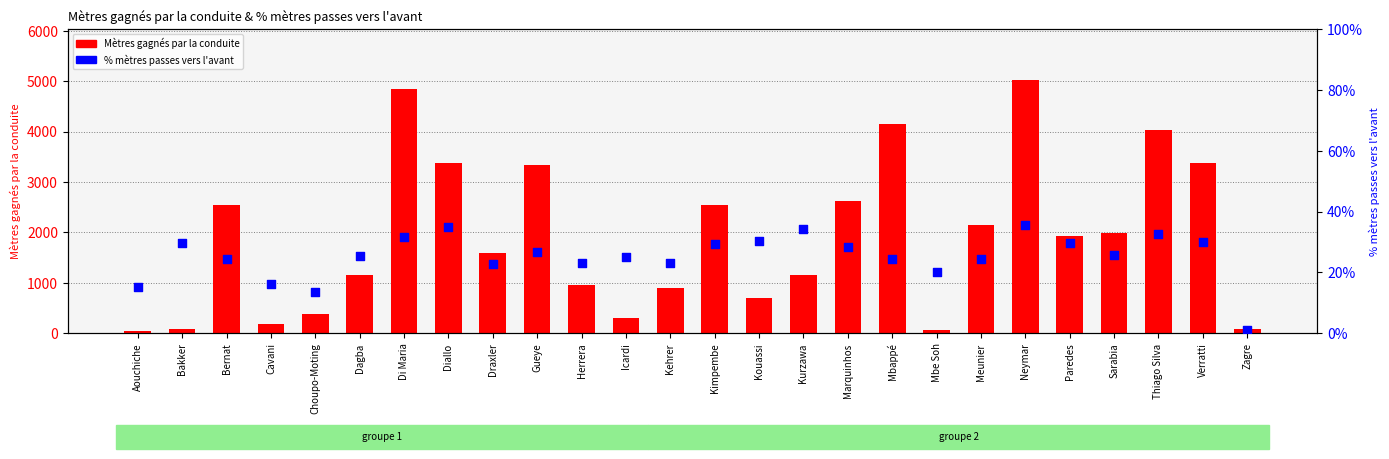

Which series contains the lowest Y value?

% mètres passes vers l'avant